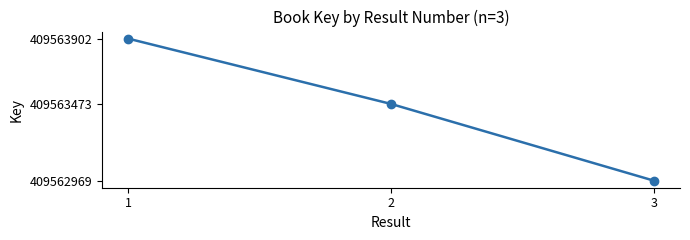

Does the chart display data point markers on the line(s)?

Yes